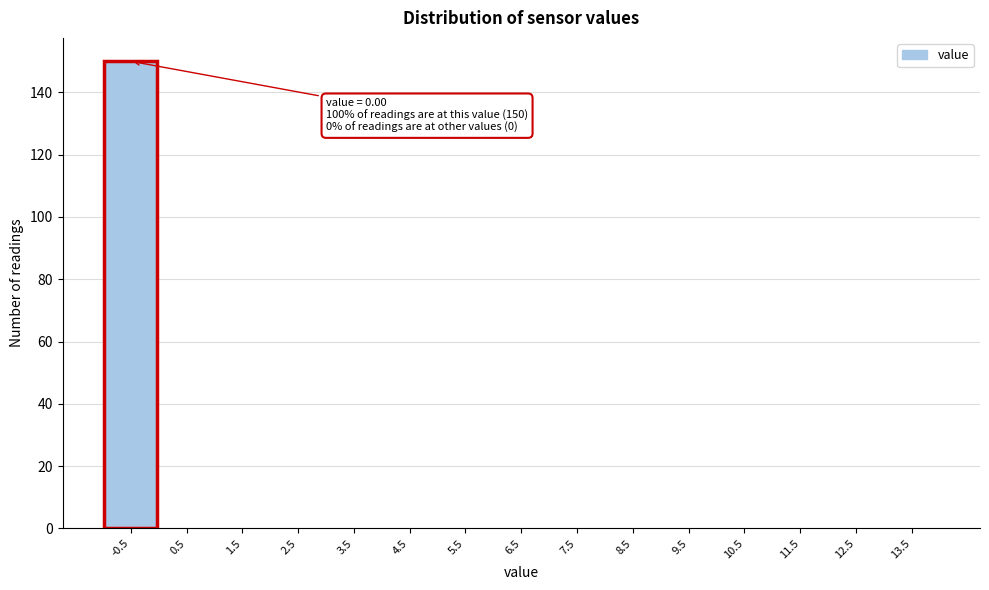

Reading right to left, list all the values displayed in this chart.

13.5=0	12.5=0	11.5=0	10.5=0	9.5=0	8.5=0	7.5=0	6.5=0	5.5=0	4.5=0	3.5=0	2.5=0	1.5=0	0.5=0	-0.5=150